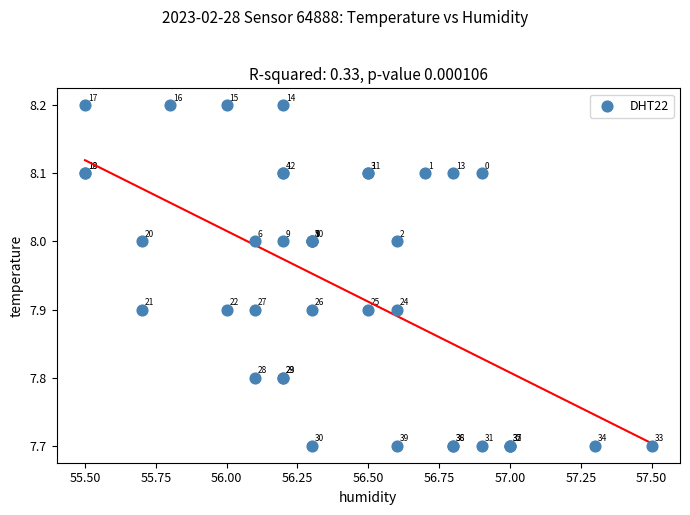

What Y value in the scatter plot is closest to 7?

7.7